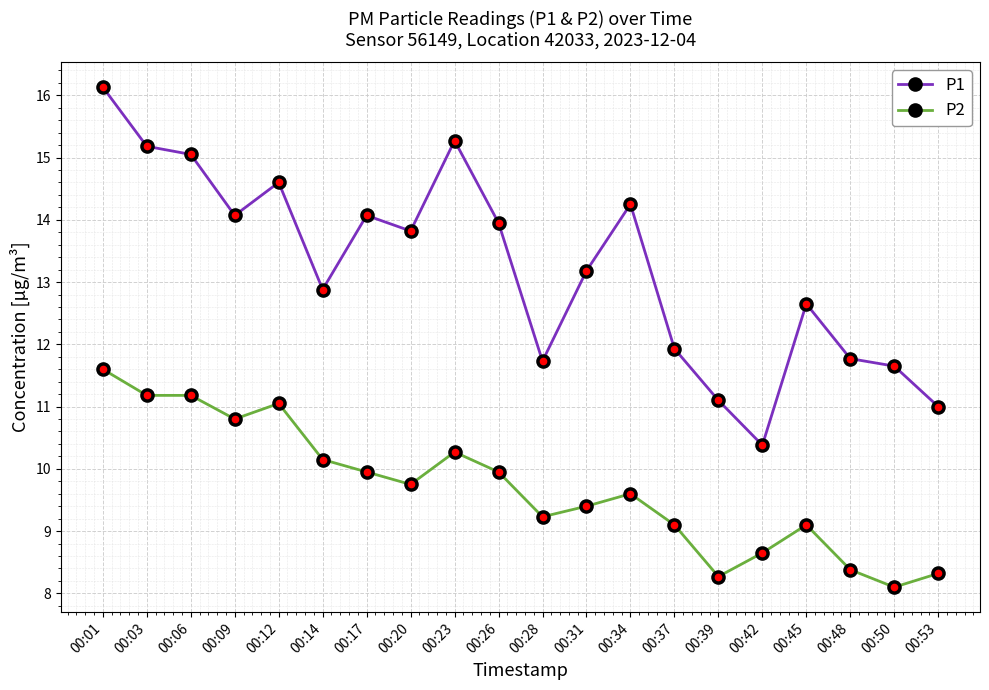

Is it true that P2 equals 2.8 at 00:42?

False